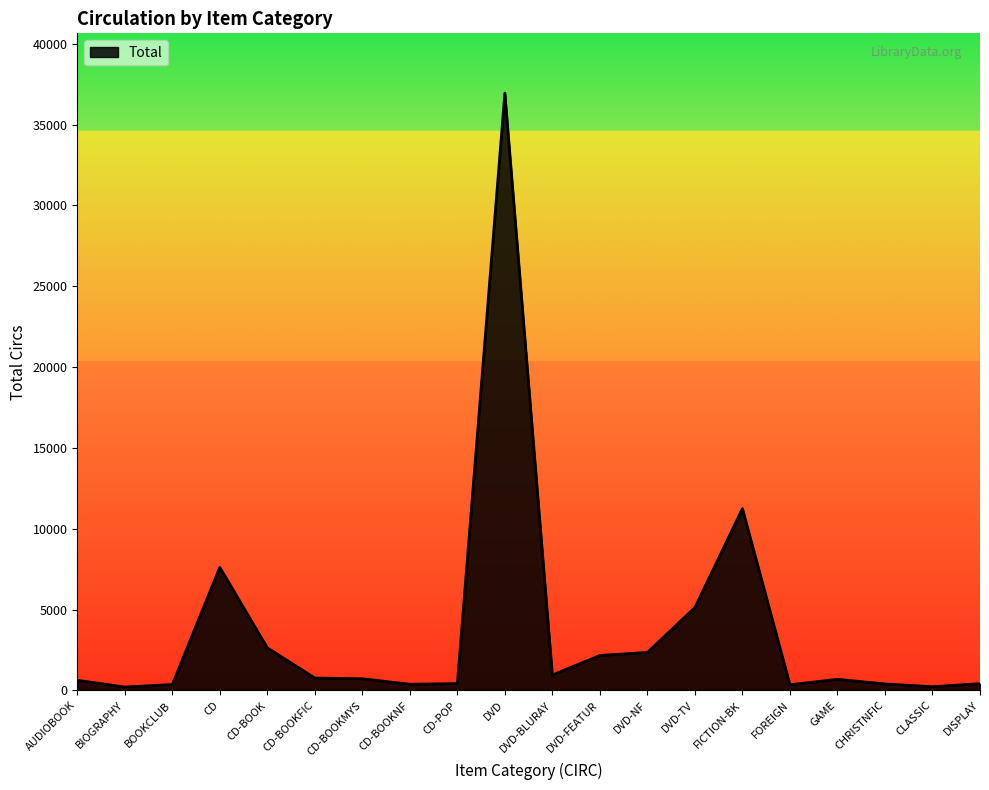

Which category has the highest value across all series?

DVD